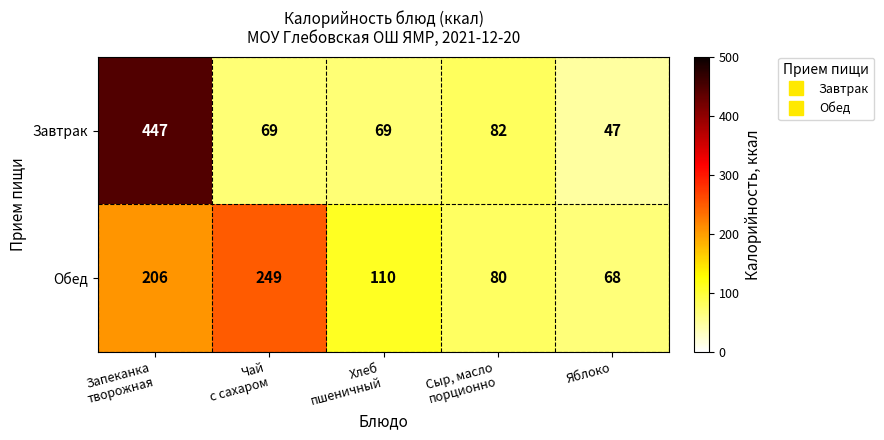

Between Чай
с сахаром and Яблоко, which series saw the biggest shift?

Обед